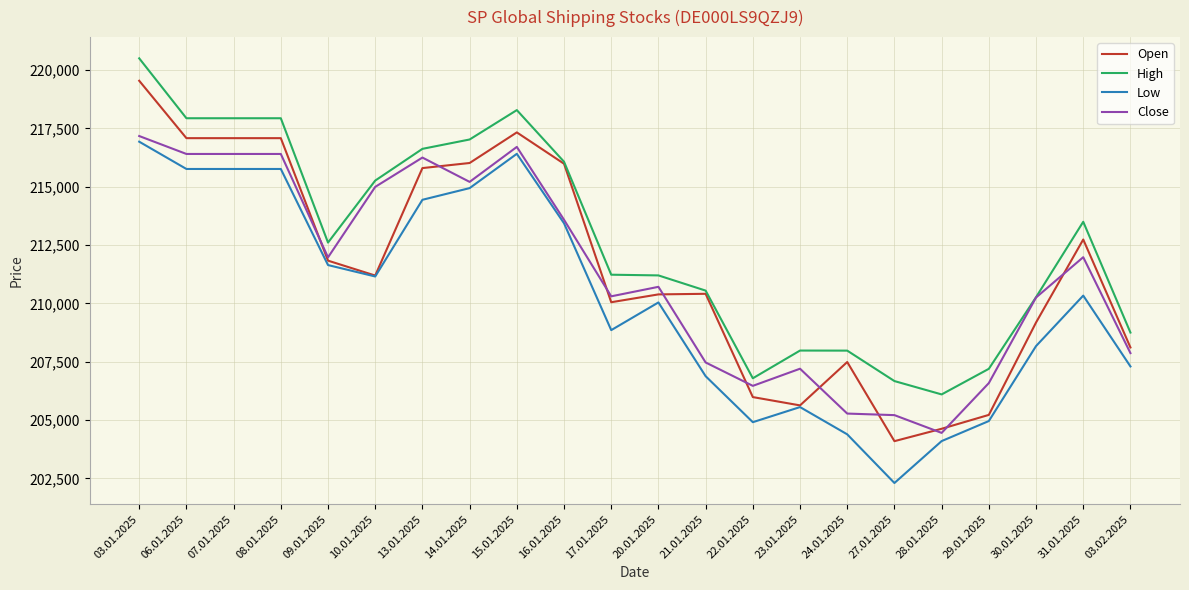

What is the maximum value for Low?

216927